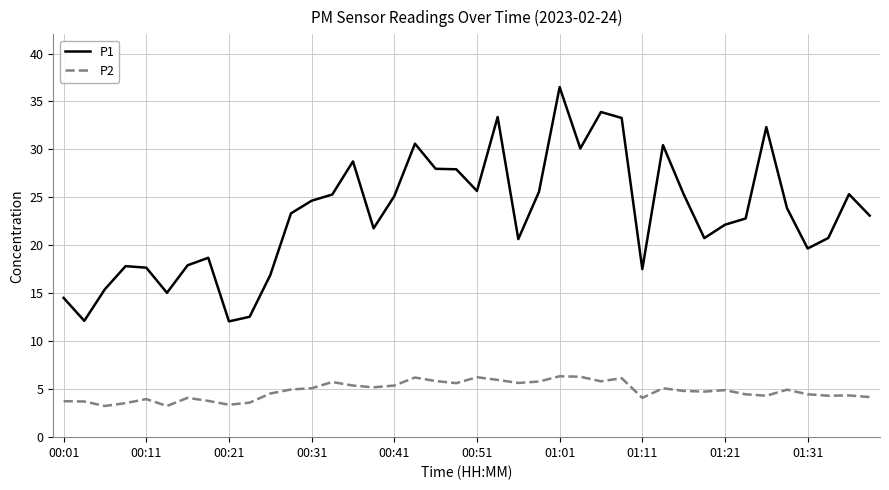

Which series has the largest range (max minus min)?

P1